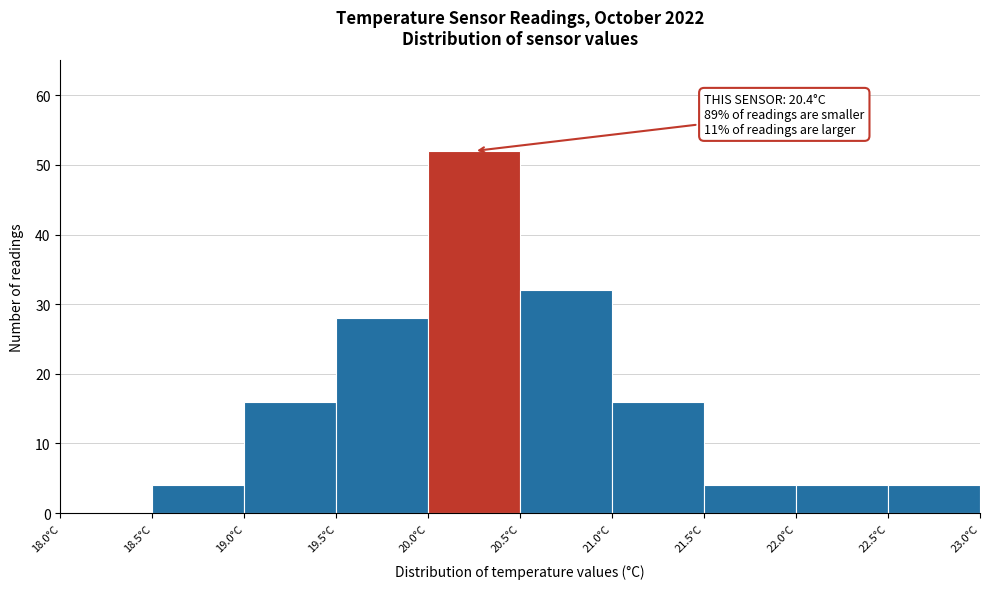

Which range on the x-axis has the tallest bar?

20.0 to 20.5